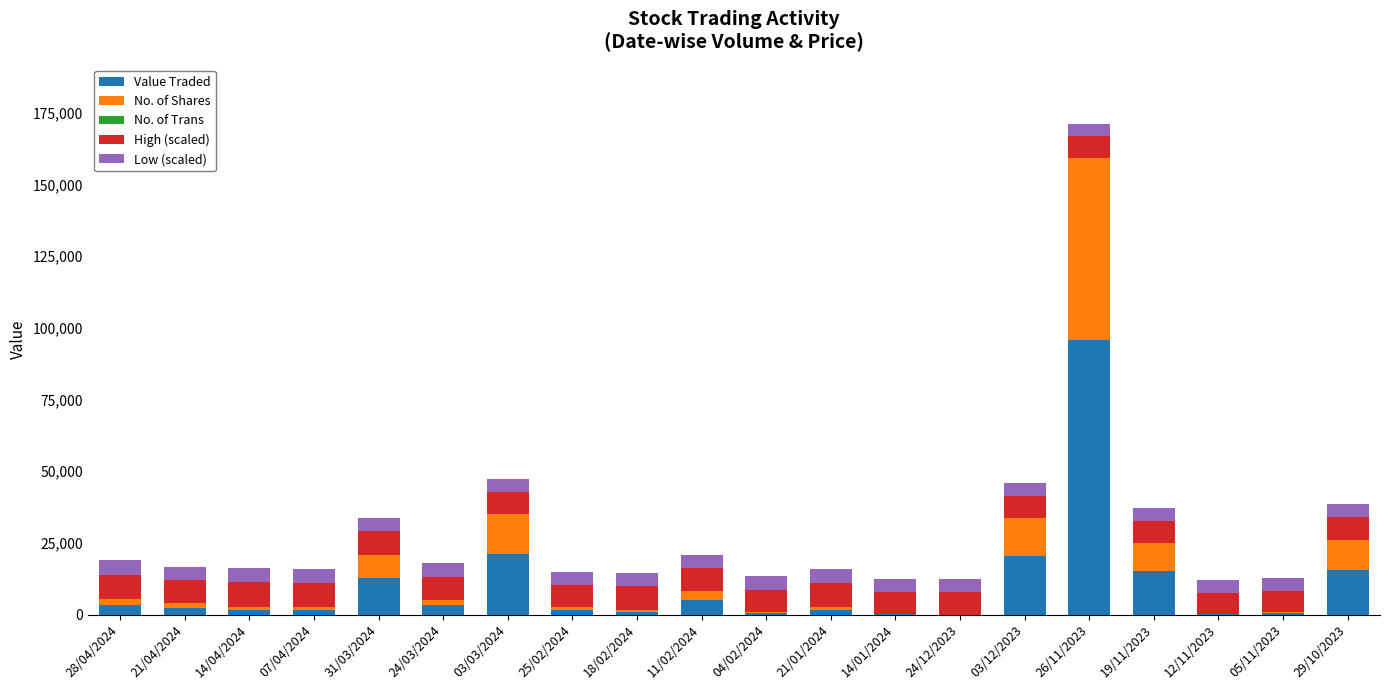

What is the highest value of the Value Traded series?

95797